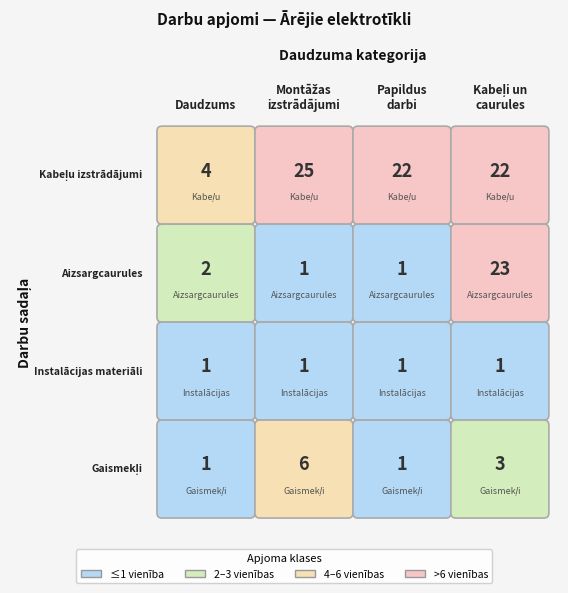

At Instalācijas materiāli, list the series in order from smallest to largest.

Aizsargcaurules, Instalācijas materiāli, Gaismekļi, Kabeļu izstrādājumi